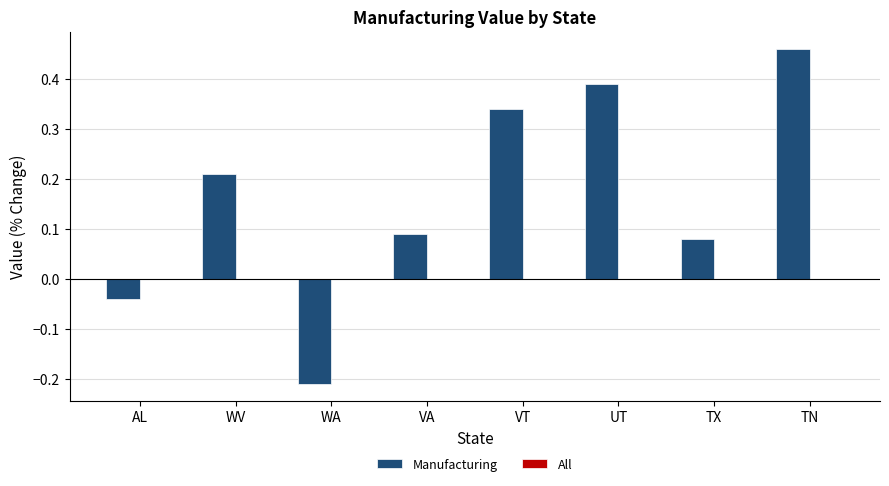

What is the label of the 1st bar from the left?

AL